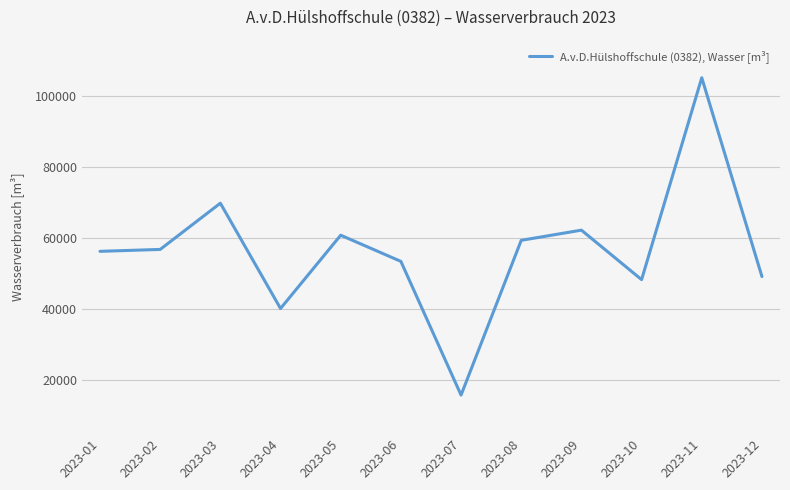

How many interior local peaks (higher than both neighbors) does the data have?

4